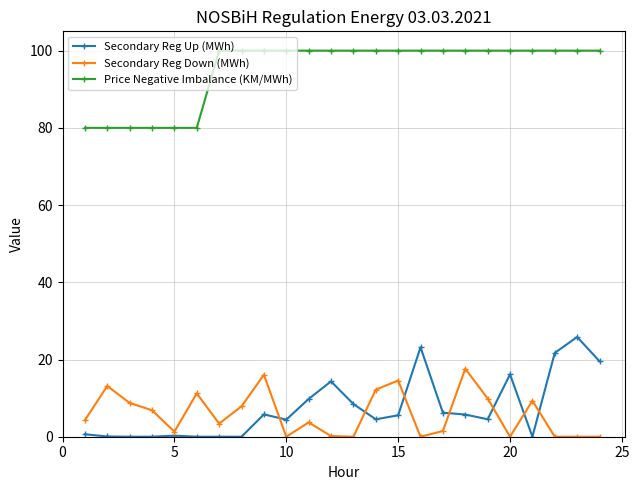

At how many categories does at least one series exceed 55?

24